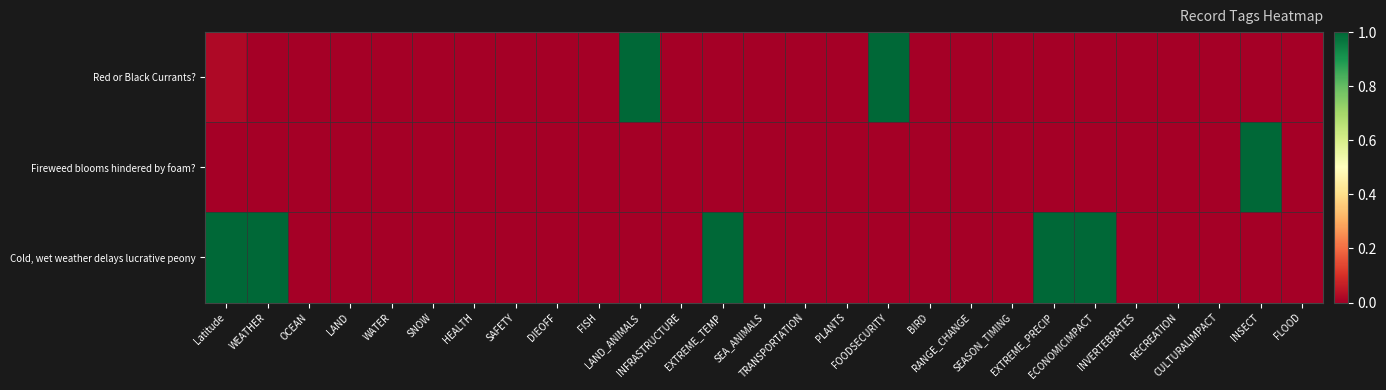

Reading left to right, what are all the values shown in this chart?

Red or Black Currants?: Latitude=0.0	WEATHER=0.0	OCEAN=0.0	LAND=0.0	WATER=0.0	SNOW=0.0	HEALTH=0.0	SAFETY=0.0	DIEOFF=0.0	FISH=0.0	LAND_ANIMALS=1.0	INFRASTRUCTURE=0.0	EXTREME_TEMP=0.0	SEA_ANIMALS=0.0	TRANSPORTATION=0.0	PLANTS=0.0	FOODSECURITY=1.0	BIRD=0.0	RANGE_CHANGE=0.0	SEASON_TIMING=0.0	EXTREME_PRECIP=0.0	ECONOMICIMPACT=0.0	INVERTEBRATES=0.0	RECREATION=0.0	CULTURALIMPACT=0.0	INSECT=0.0	FLOOD=0.0
Fireweed blooms hindered by foam?: Latitude=0.0	WEATHER=0.0	OCEAN=0.0	LAND=0.0	WATER=0.0	SNOW=0.0	HEALTH=0.0	SAFETY=0.0	DIEOFF=0.0	FISH=0.0	LAND_ANIMALS=0.0	INFRASTRUCTURE=0.0	EXTREME_TEMP=0.0	SEA_ANIMALS=0.0	TRANSPORTATION=0.0	PLANTS=0.0	FOODSECURITY=0.0	BIRD=0.0	RANGE_CHANGE=0.0	SEASON_TIMING=0.0	EXTREME_PRECIP=0.0	ECONOMICIMPACT=0.0	INVERTEBRATES=0.0	RECREATION=0.0	CULTURALIMPACT=0.0	INSECT=1.0	FLOOD=0.0
Cold, wet weather delays lucrative peony: Latitude=1.0	WEATHER=1.0	OCEAN=0.0	LAND=0.0	WATER=0.0	SNOW=0.0	HEALTH=0.0	SAFETY=0.0	DIEOFF=0.0	FISH=0.0	LAND_ANIMALS=0.0	INFRASTRUCTURE=0.0	EXTREME_TEMP=1.0	SEA_ANIMALS=0.0	TRANSPORTATION=0.0	PLANTS=0.0	FOODSECURITY=0.0	BIRD=0.0	RANGE_CHANGE=0.0	SEASON_TIMING=0.0	EXTREME_PRECIP=1.0	ECONOMICIMPACT=1.0	INVERTEBRATES=0.0	RECREATION=0.0	CULTURALIMPACT=0.0	INSECT=0.0	FLOOD=0.0